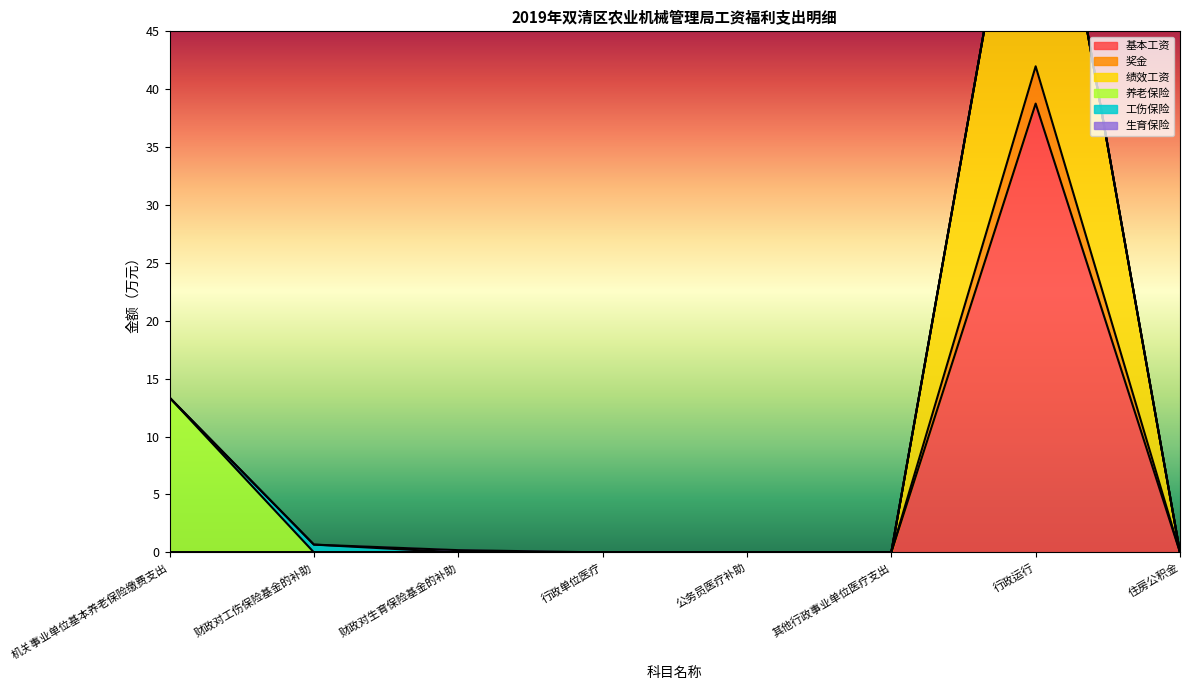

At how many categories does at least one series exceed 47?

1